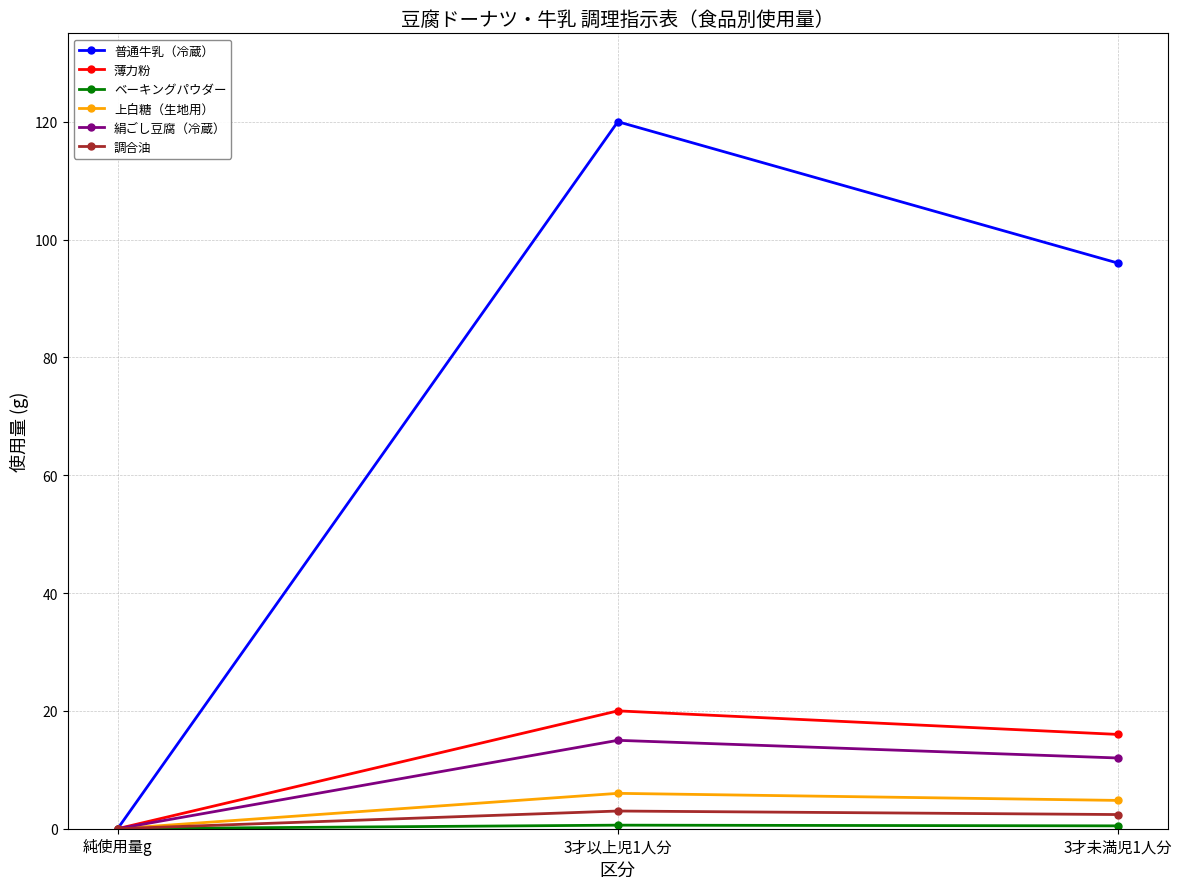

What is the maximum value shown in the chart?

120.0